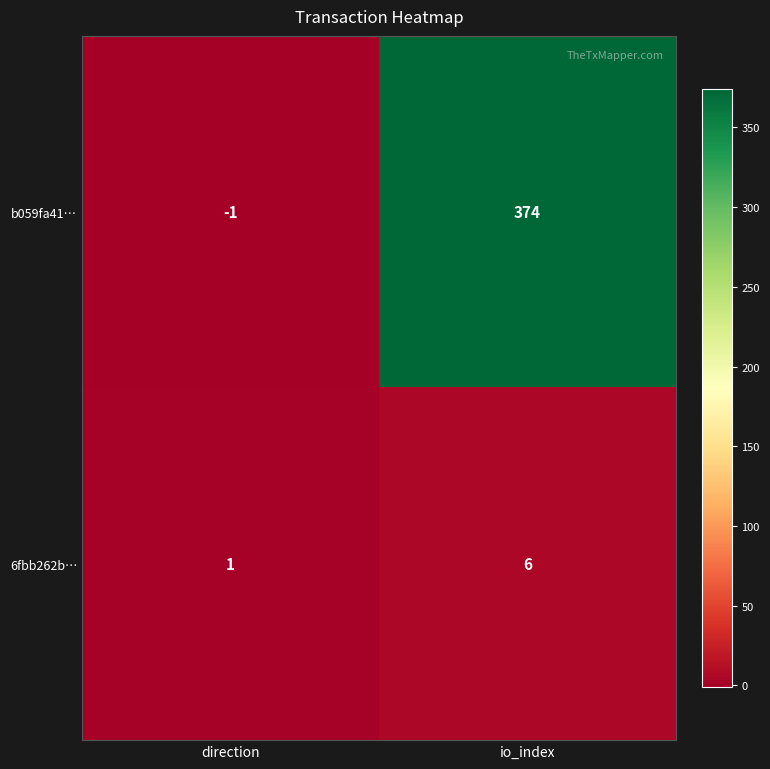

Is the value of 6fbb262b… at direction greater than the value of b059fa41… at io_index?

No